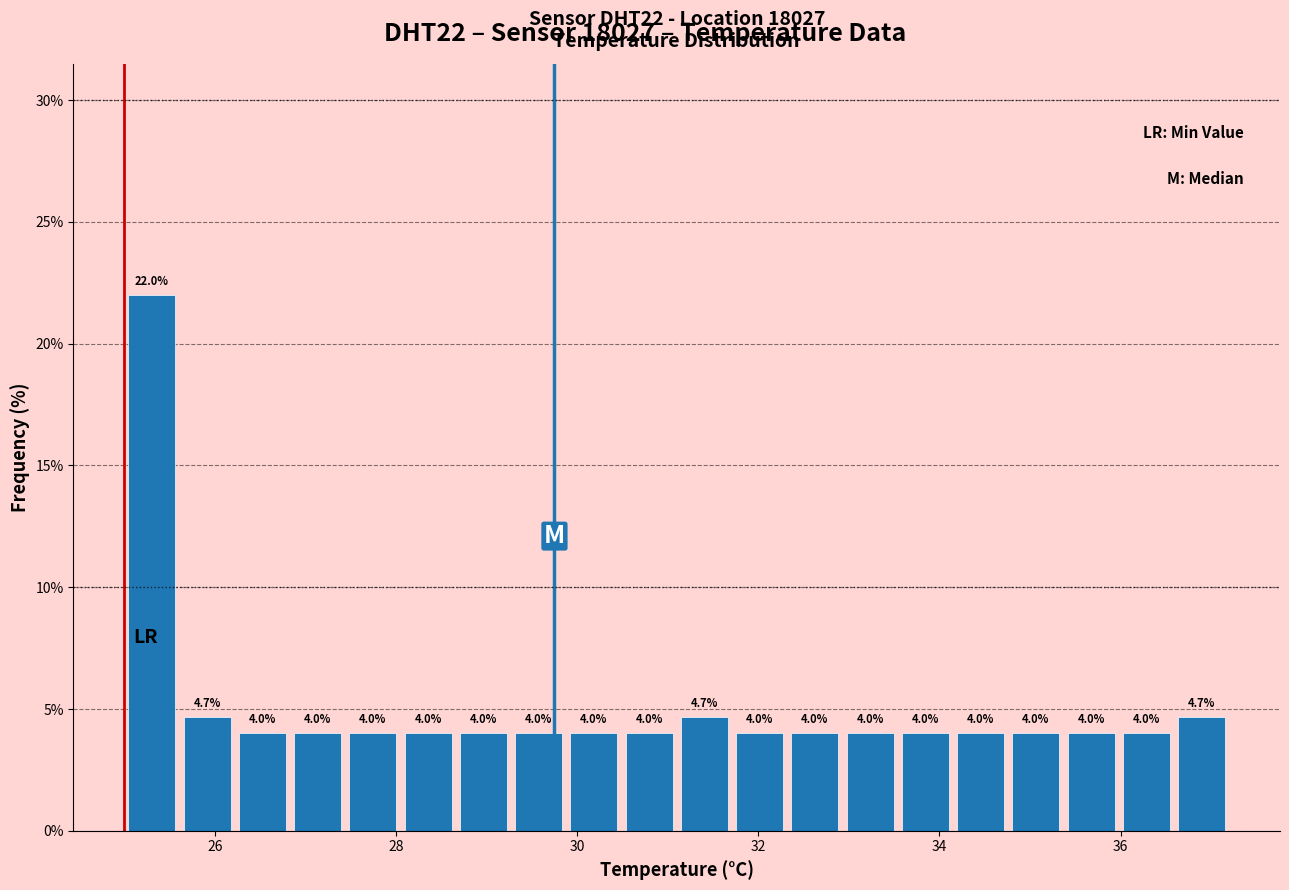

Read against the x-axis, roughly where is the centre of the tallest bar?

25.4